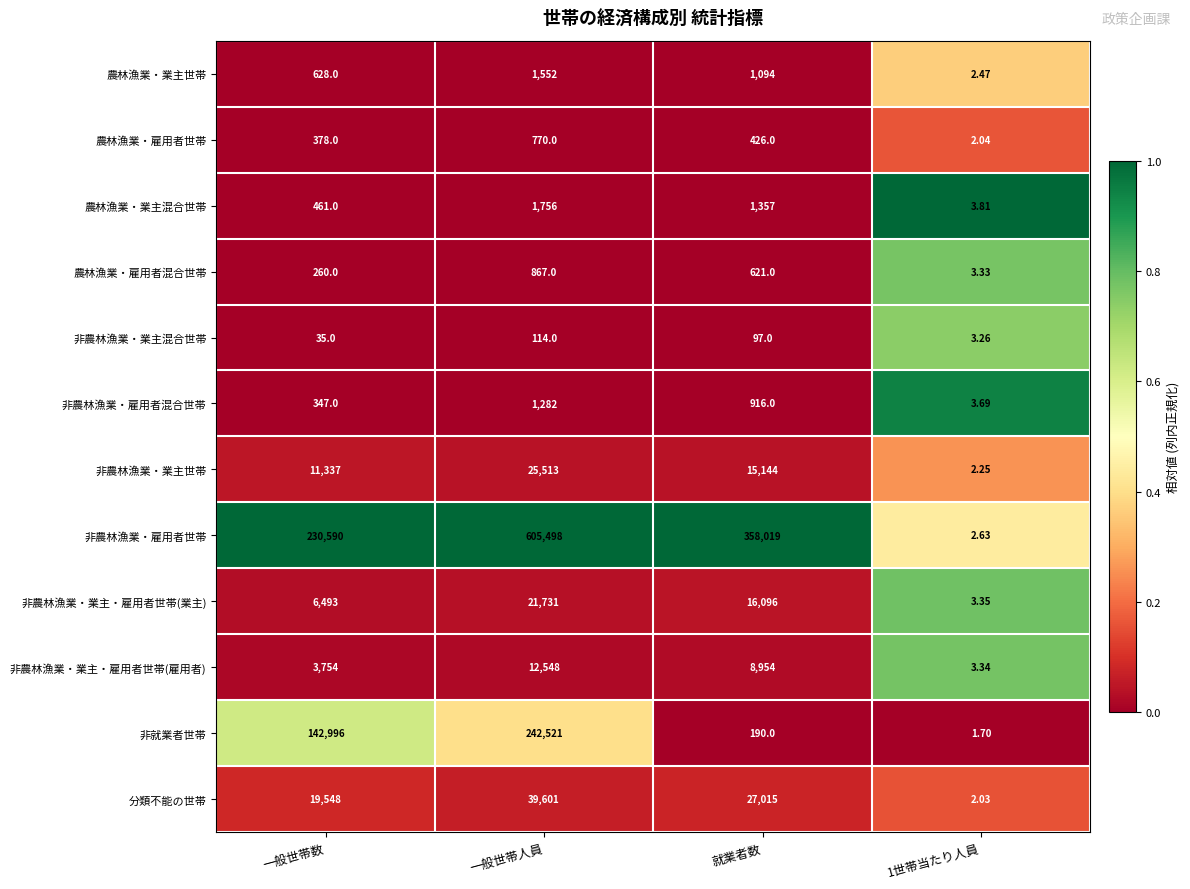

Which category has the highest value across all series?

一般世帯人員